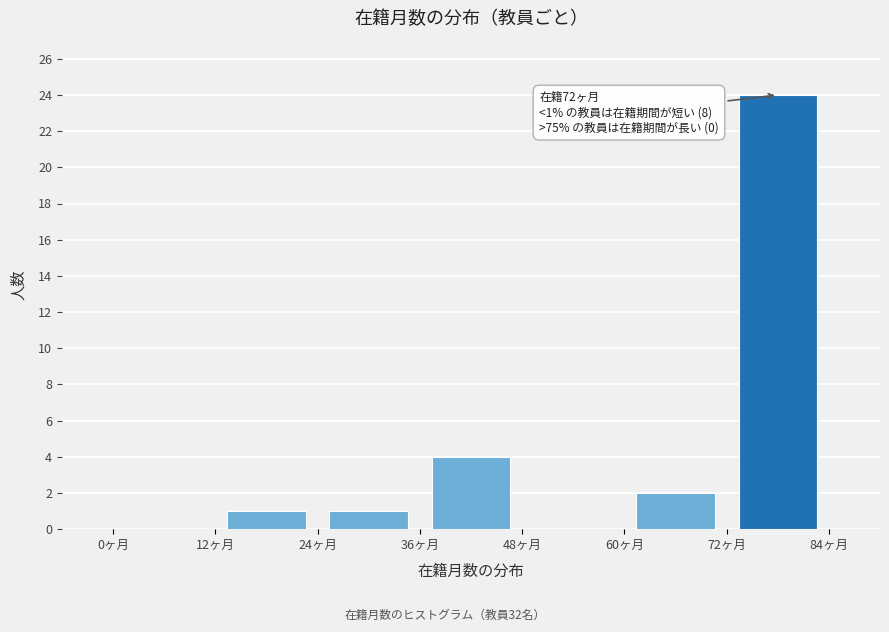

Which range on the x-axis has the tallest bar?

72 to 84